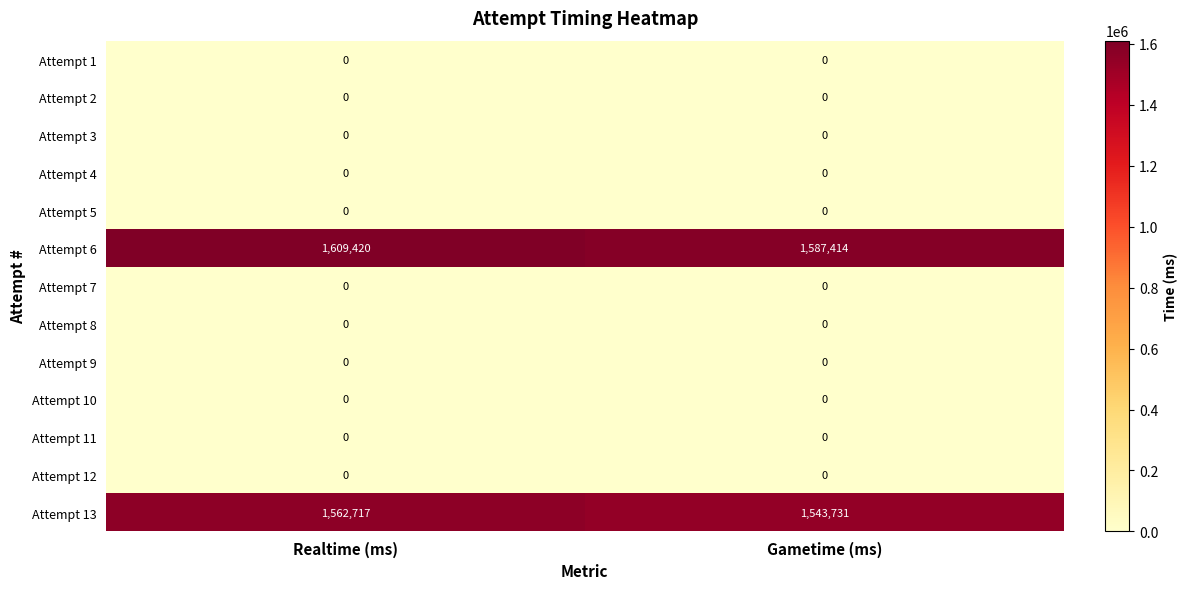

Is it true that Attempt 3 equals 0 at Gametime (ms)?

True